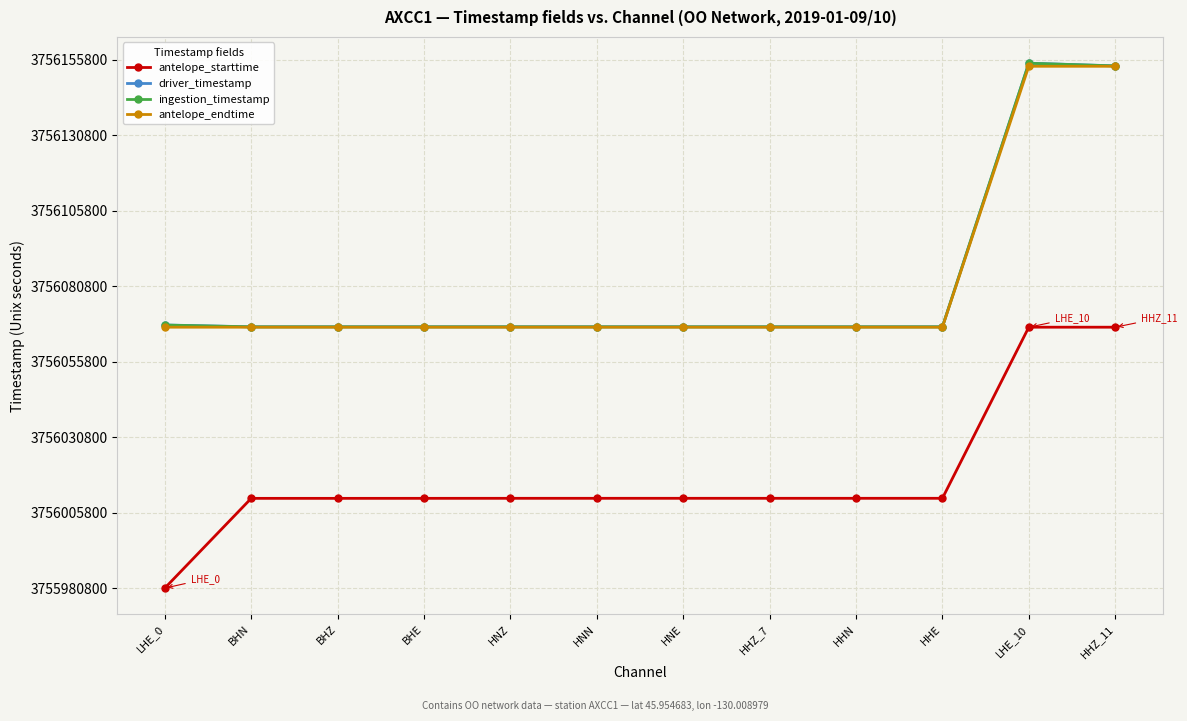

What is the difference between the ingestion_timestamp values at LHE_10 and HHZ_11?

896.1